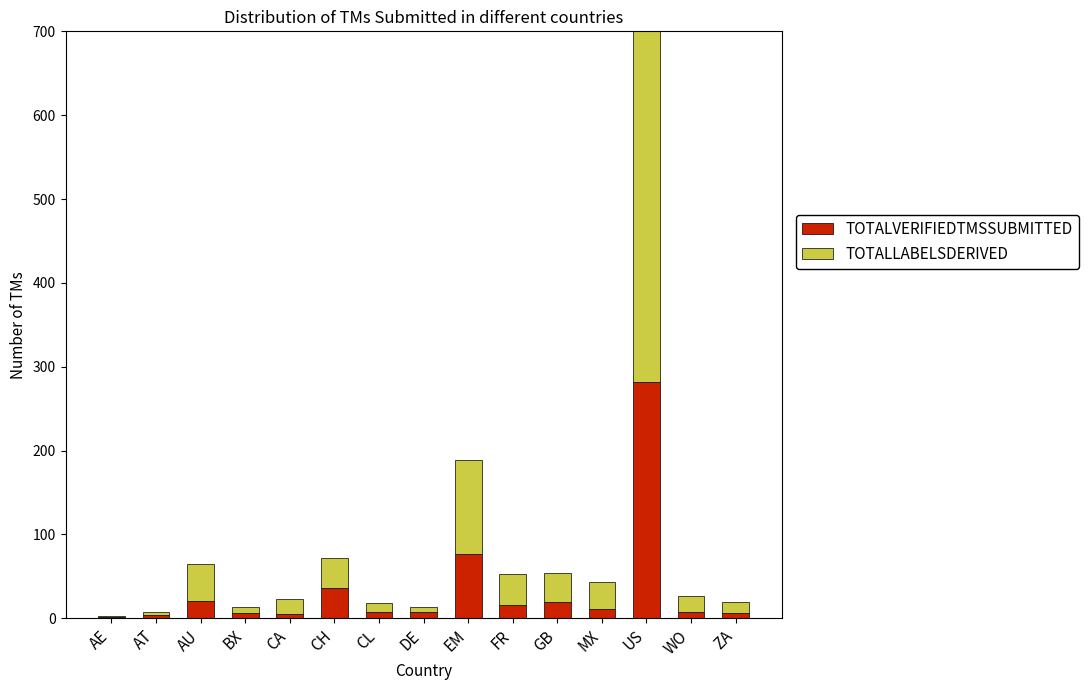

At which label does TOTALLABELSDERIVED reach its peak?

US